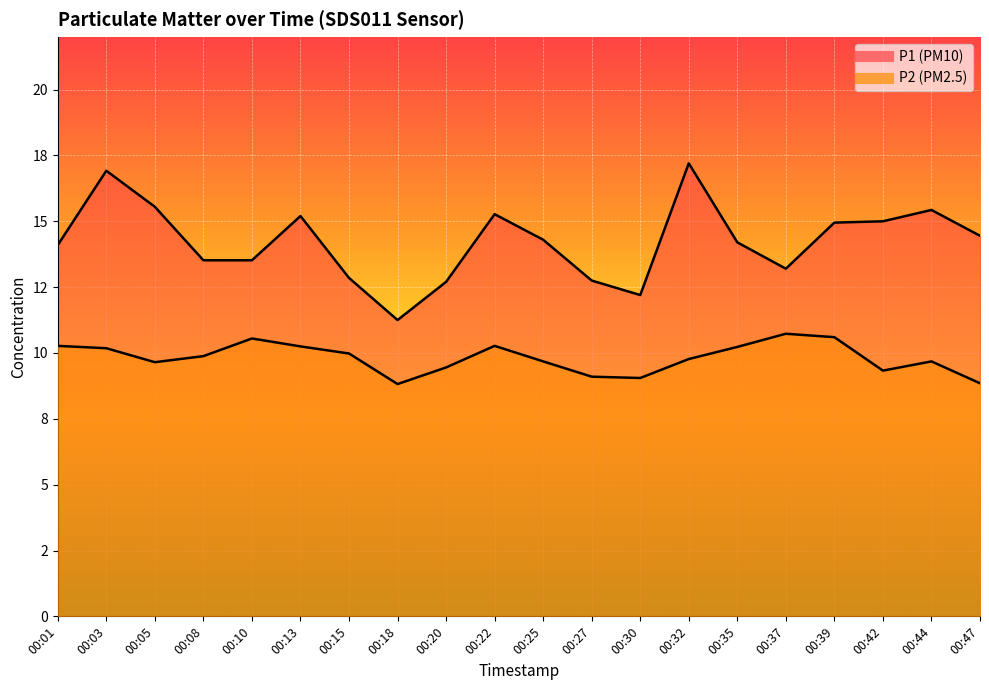

Between 00:15 and 00:35, which series saw the biggest shift?

P1